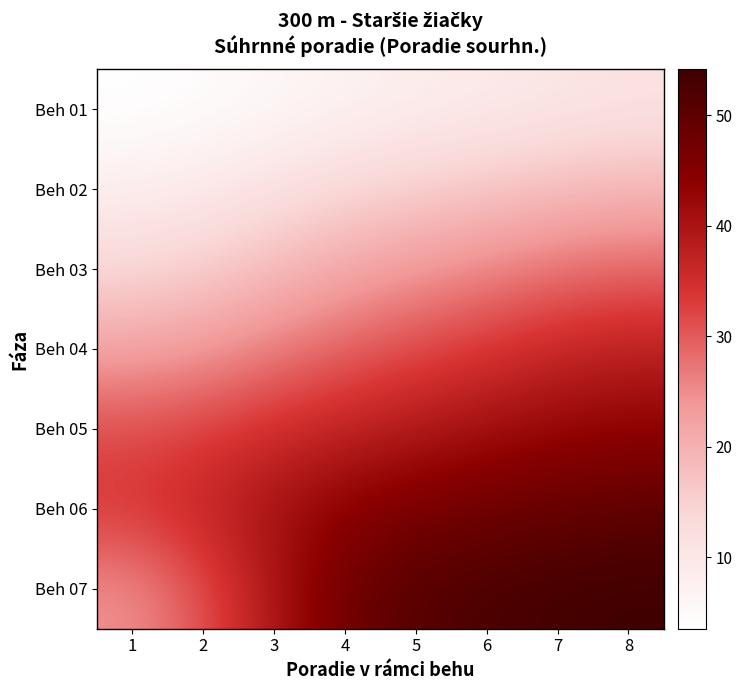

Which series has the widest spread of values?

Beh 07